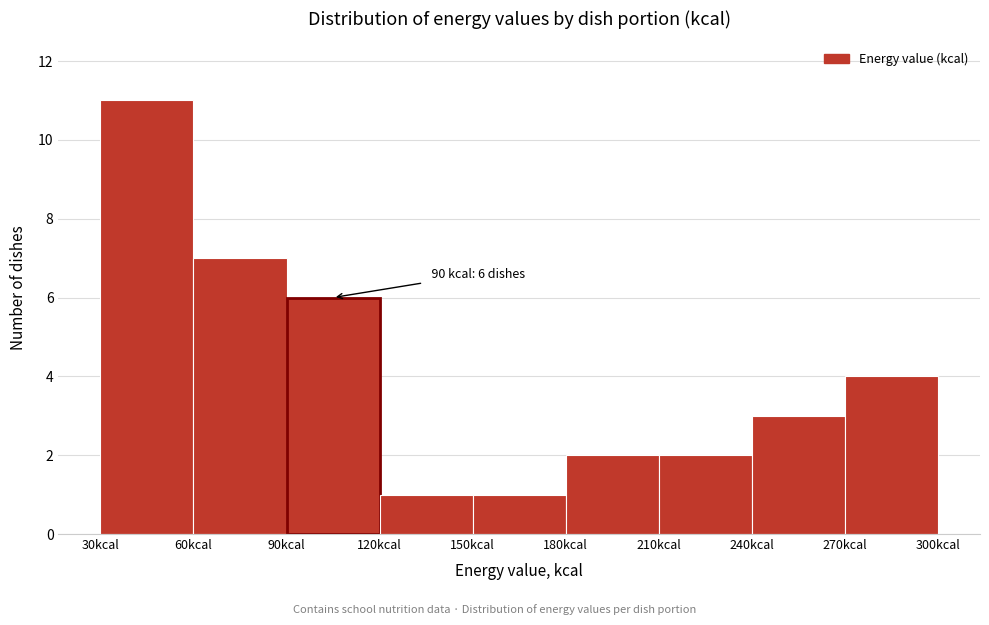

Which range on the x-axis has the tallest bar?

30 to 60